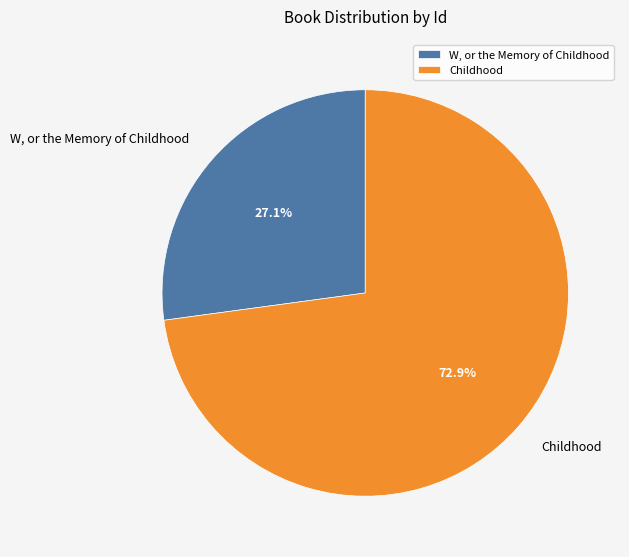

Between Childhood and W, or the Memory of Childhood, which is larger?

Childhood